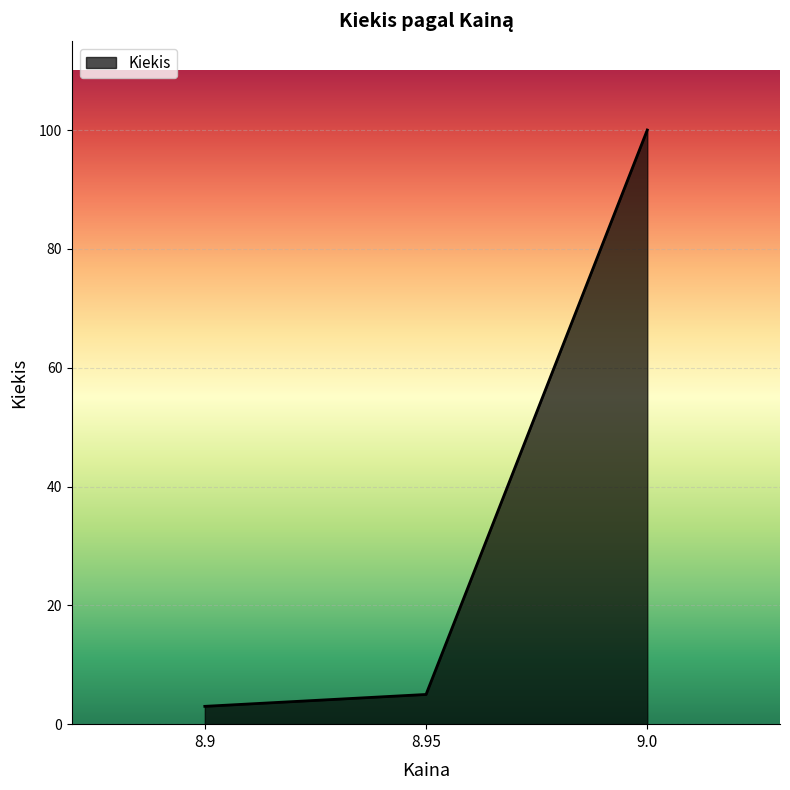

What is the sum of all values?

108